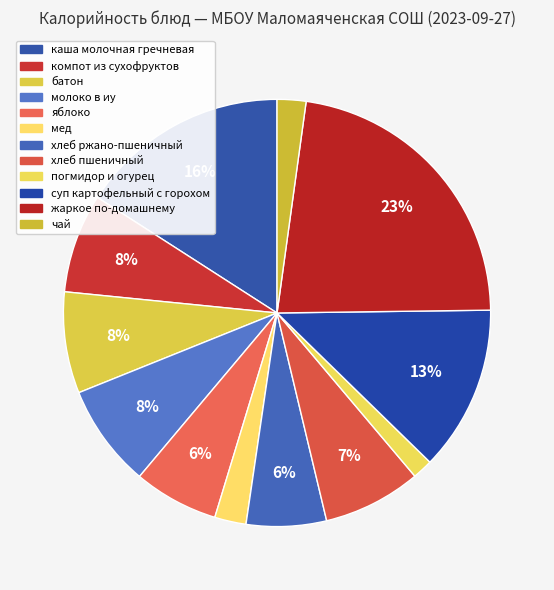

Which slice is the smallest?

погмидор и огурец